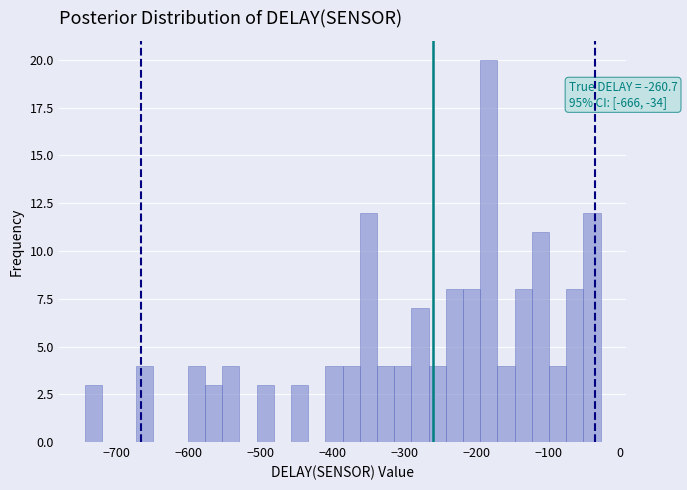

Read against the x-axis, roughly where is the centre of the tallest bar?

-180